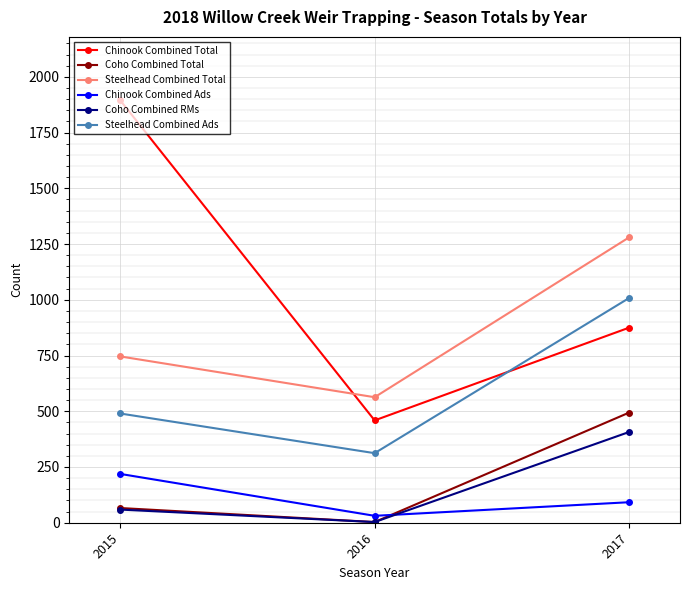

What is the maximum value for Chinook Combined Total?

1895